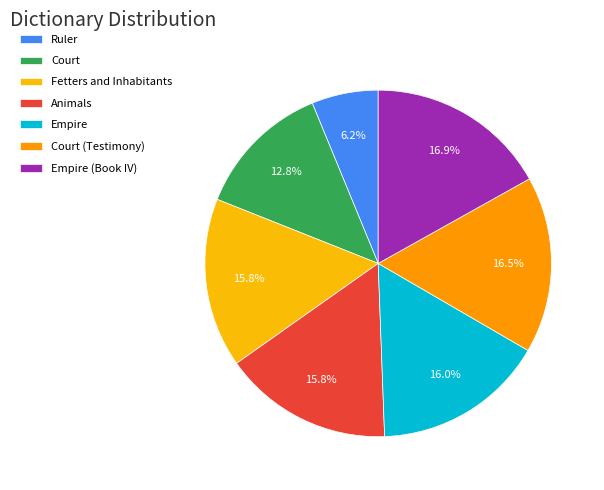

To the nearest percent, what is the difference between the Fetters and Inhabitants and Ruler slice percentages?

10%